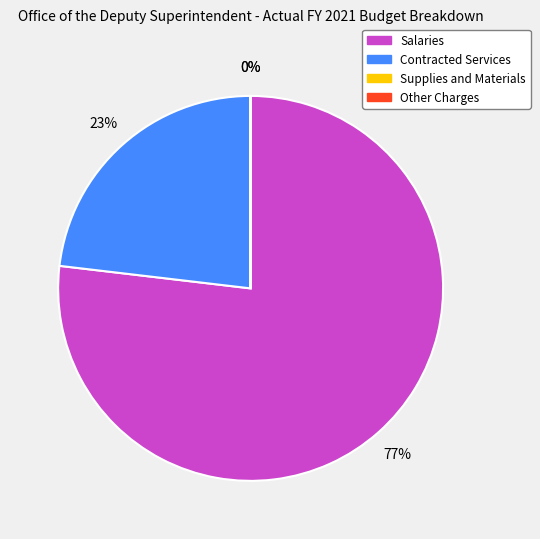

Approximately how many times larger is the value at Contracted Services compared to Salaries?

0.3